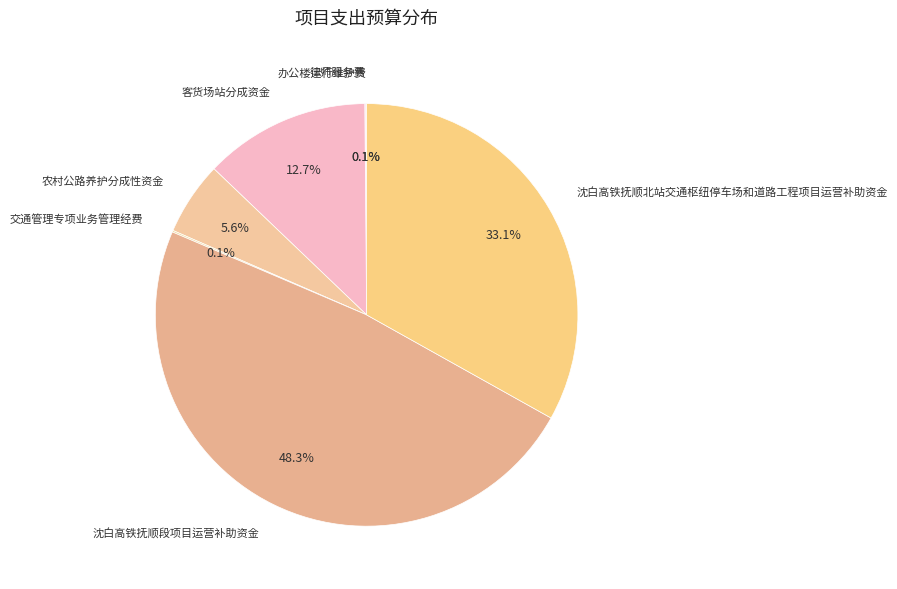

Which slice is the largest?

沈白高铁抚顺段项目运营补助资金